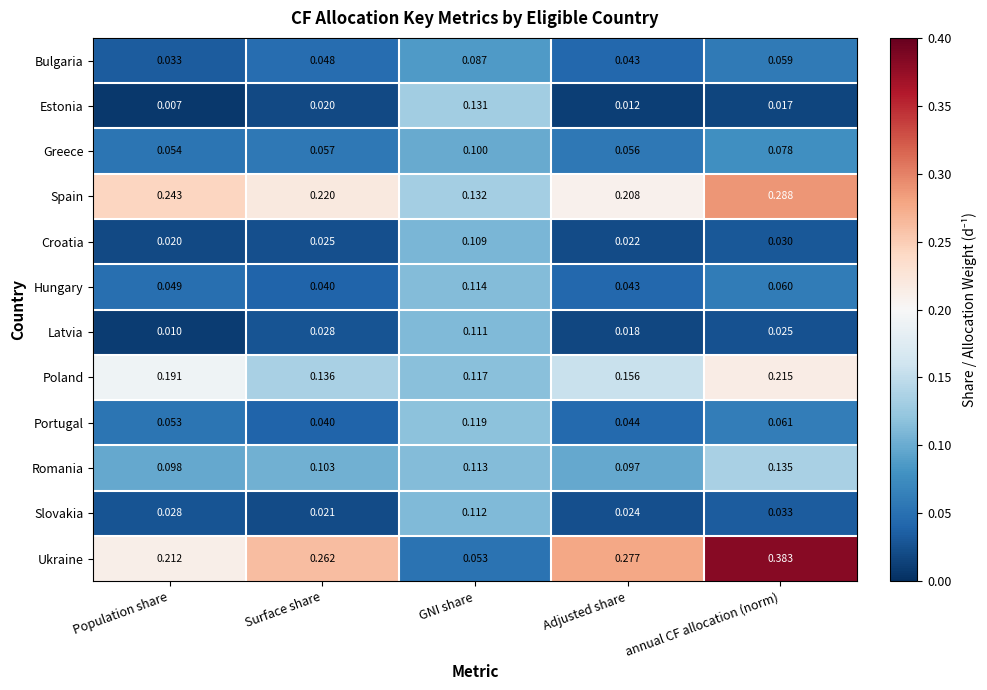

Between Adjusted share and annual CF allocation (norm), which series saw the biggest shift?

Ukraine